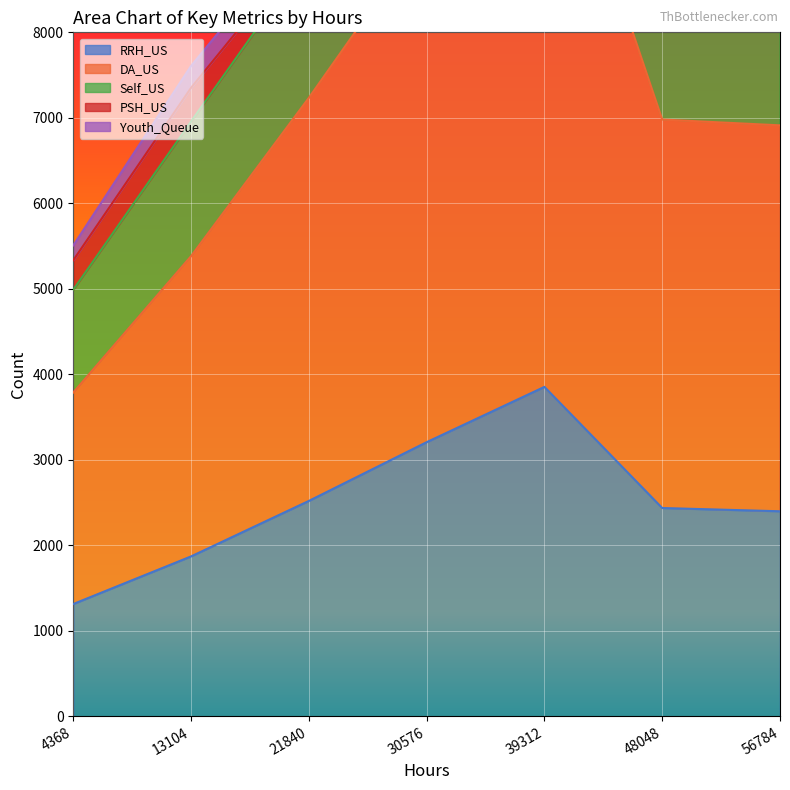

Is it true that RRH_US equals 3971 at 56784?

False